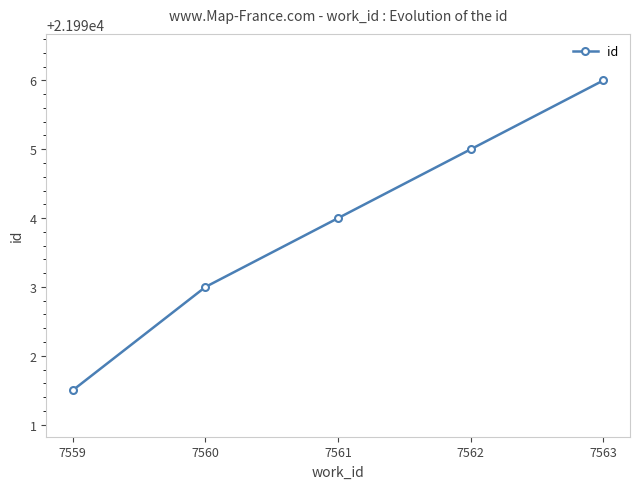

What is the difference between the values at 7562 and 7563?

1.0